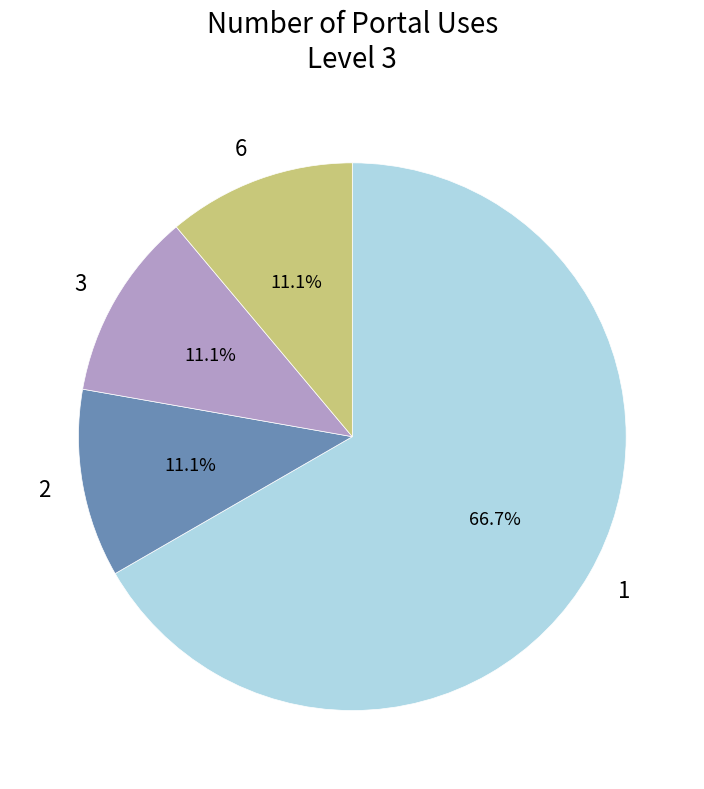

To the nearest percent, what is the difference between the largest and smallest slice percentages?

56%